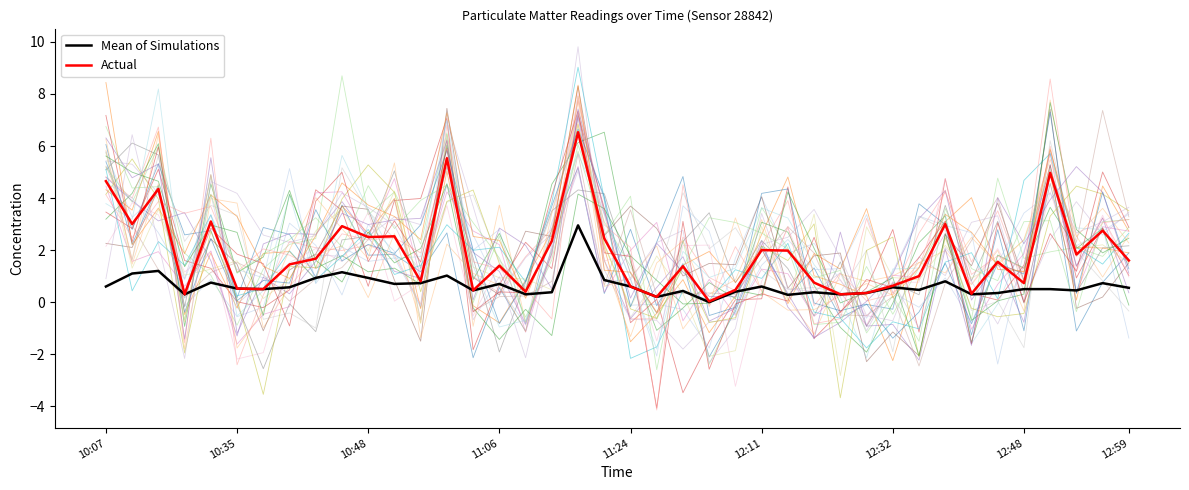

True or false: Mean of Simulations and Actual intersect in this chart.

False